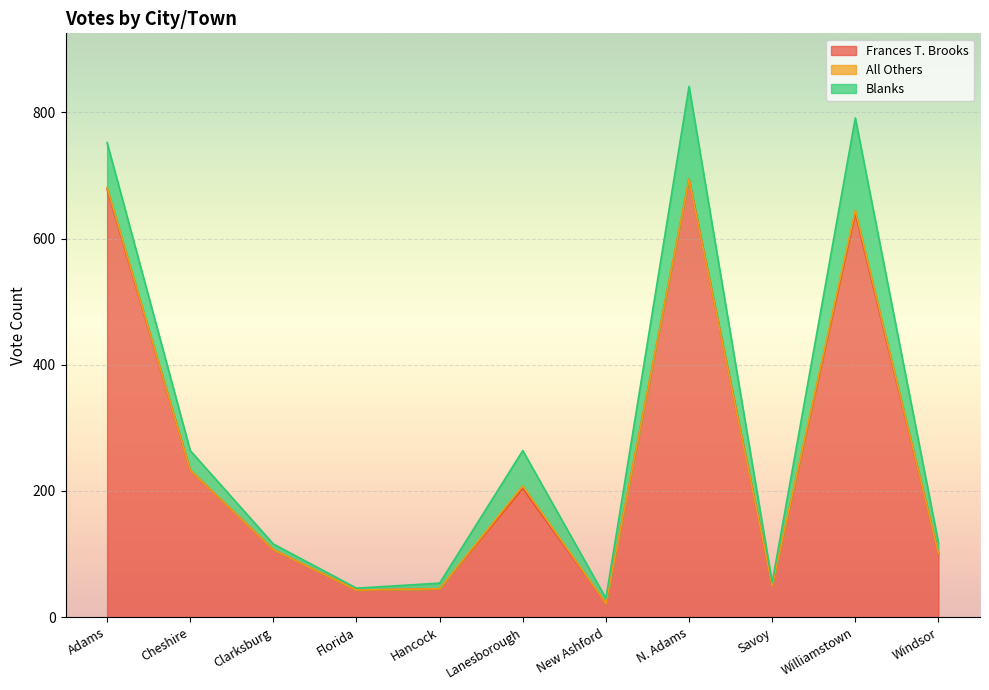

Is the value of Blanks at New Ashford greater than the value of Frances T. Brooks at Cheshire?

No